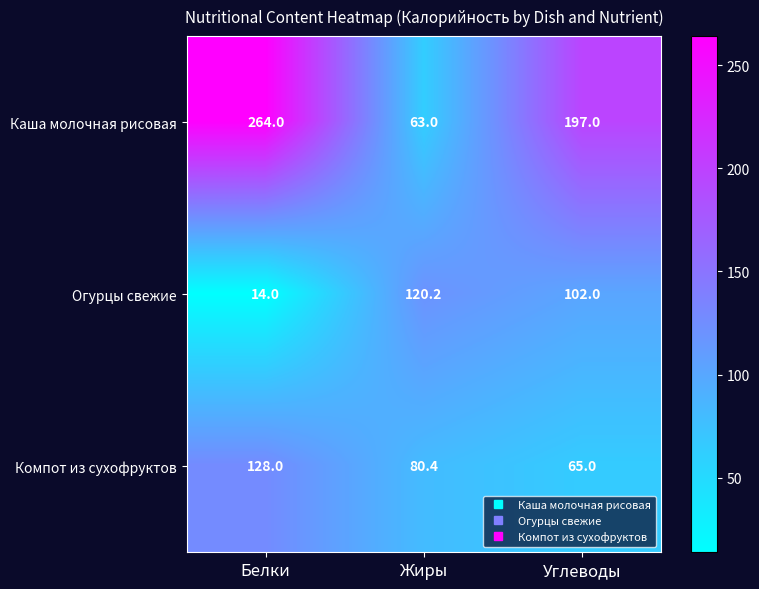

True or false: Каша молочная рисовая has a value of 63.0 at Жиры.

True